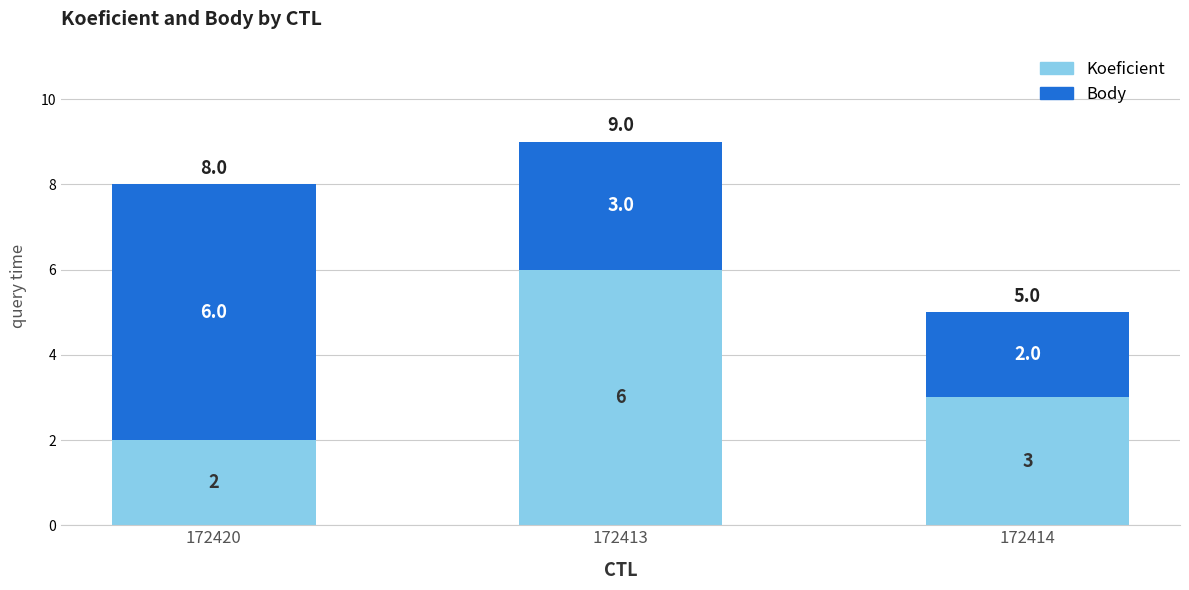

Rank the categories by Koeficient value from lowest to highest.

172420, 172414, 172413